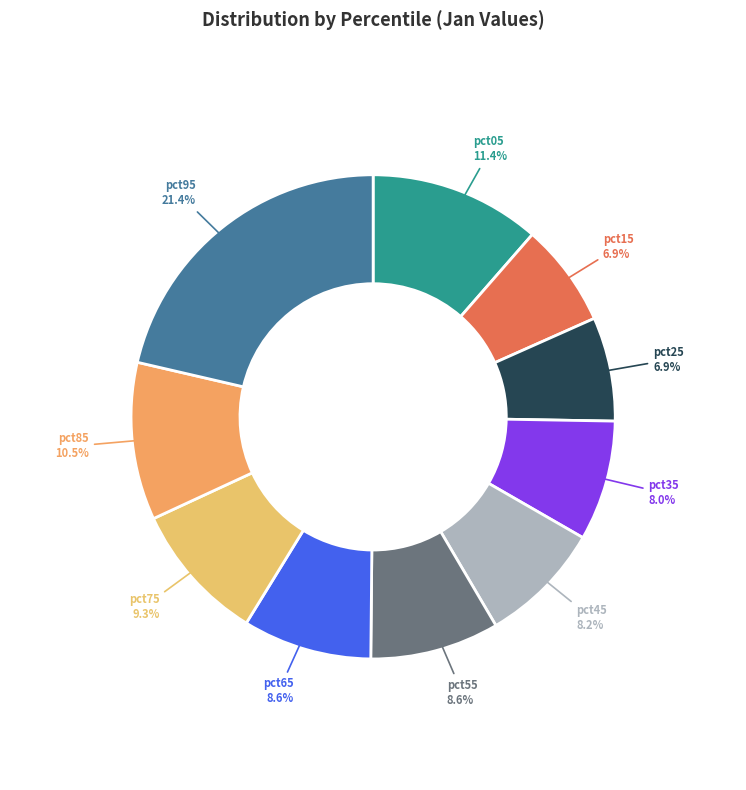

What is the largest slice in the pie chart?

pct95